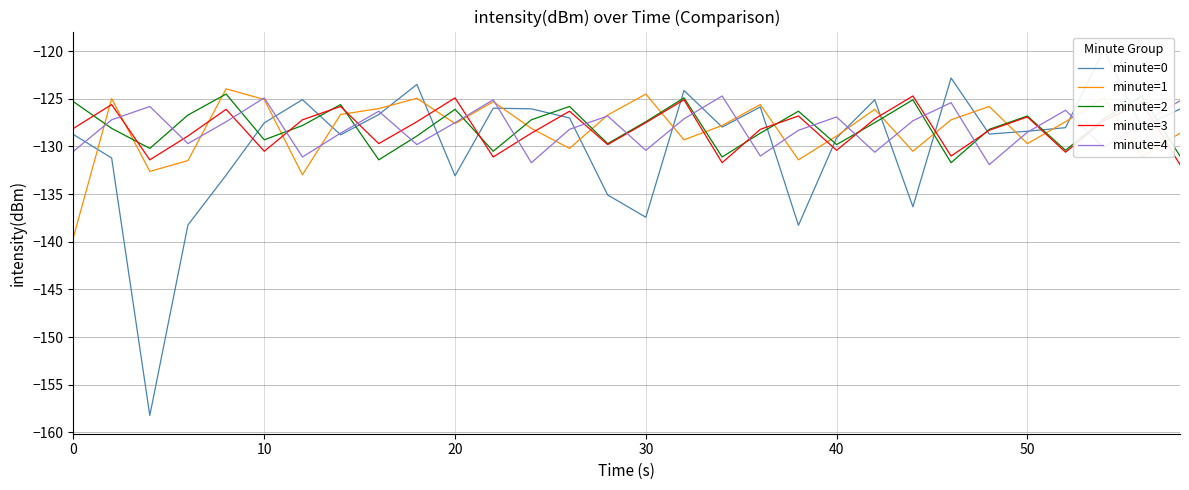

True or false: minute=4 has more than 0 interior local peaks.

True